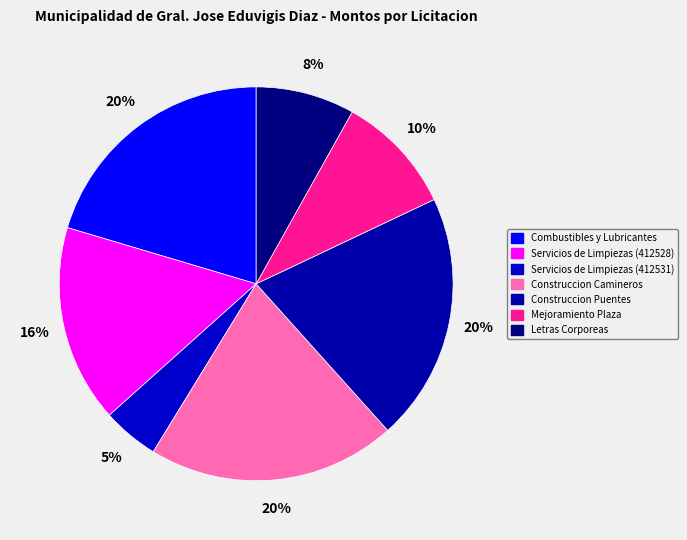

Which category has the biggest portion of the pie?

Combustibles y Lubricantes